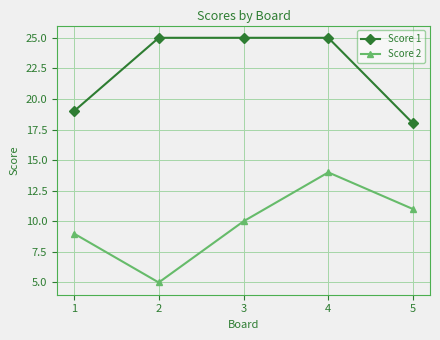

True or false: Score 2 and Score 1 intersect in this chart.

False